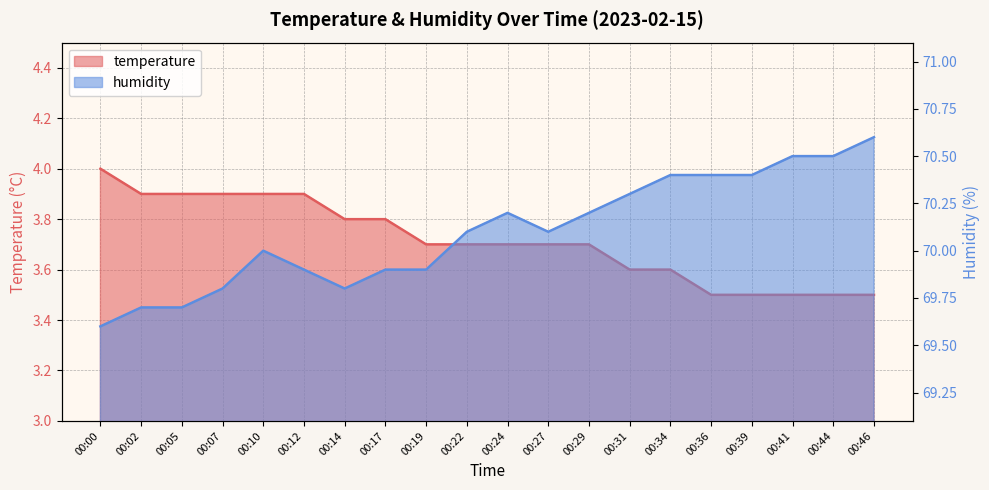

How many distinct data groups are displayed?

2